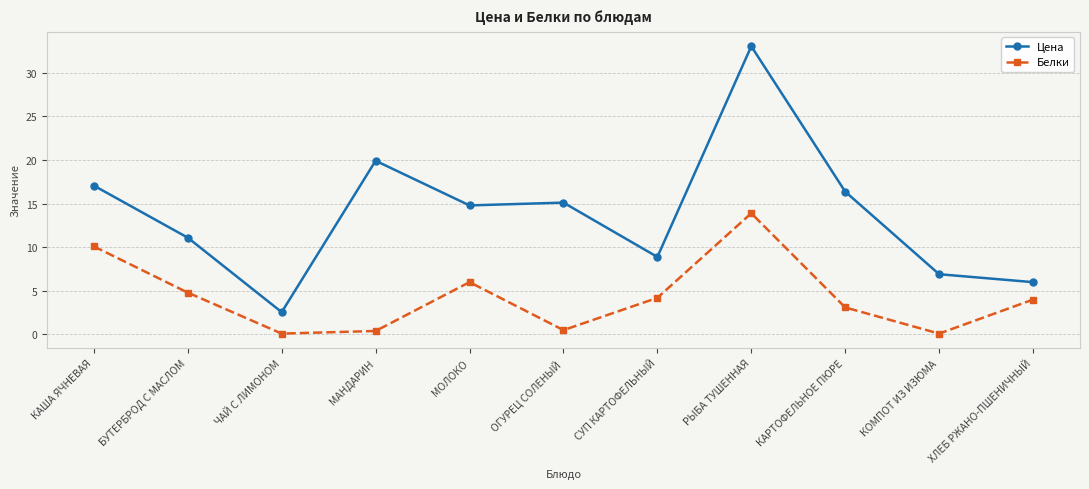

What is the difference between the maximum and minimum values in the Цена series?

30.5